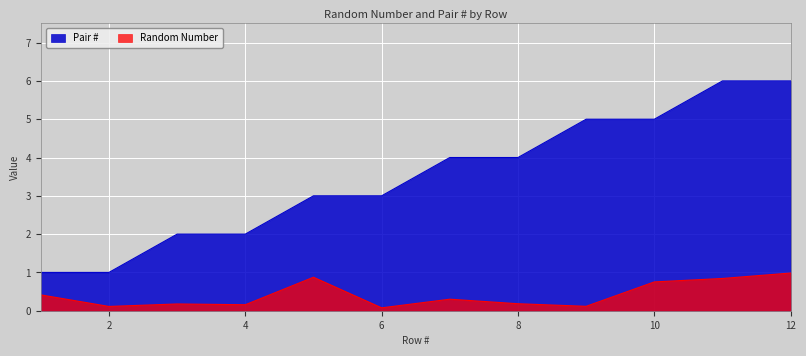

True or false: Pair # and Random Number cross at least once.

False